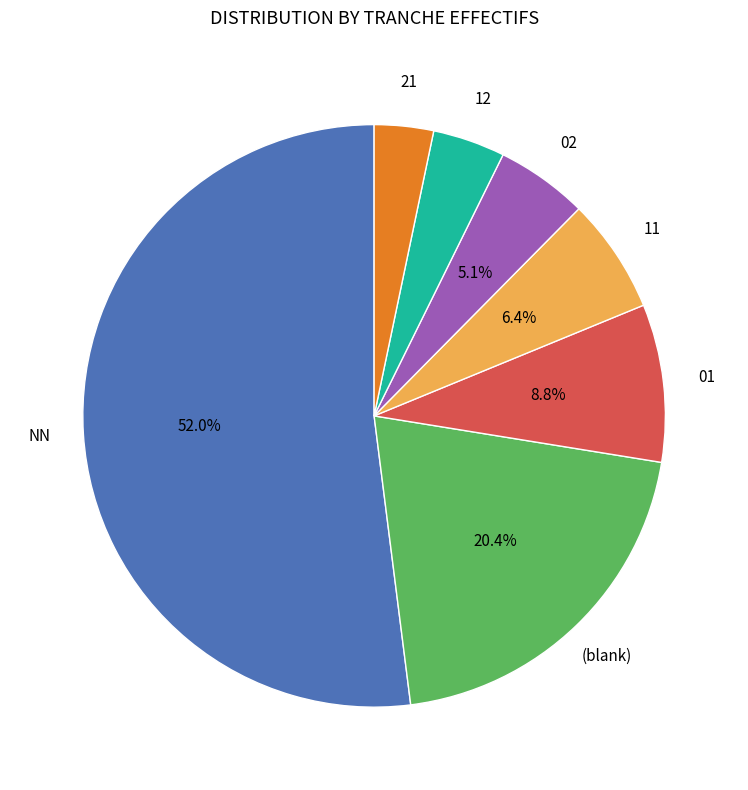

Is there any slice that represents more than half of the pie?

Yes